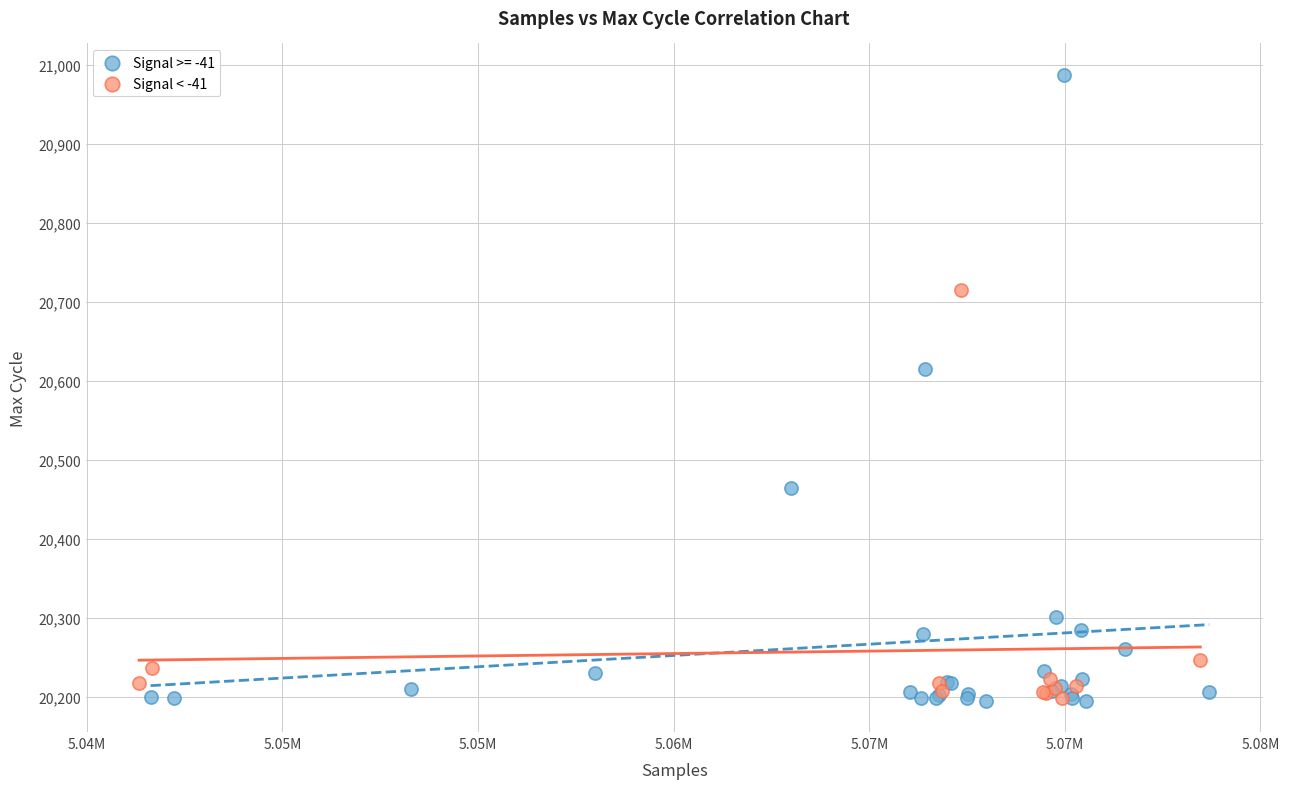

Which series has the largest Y range (max minus min)?

Signal >= -41